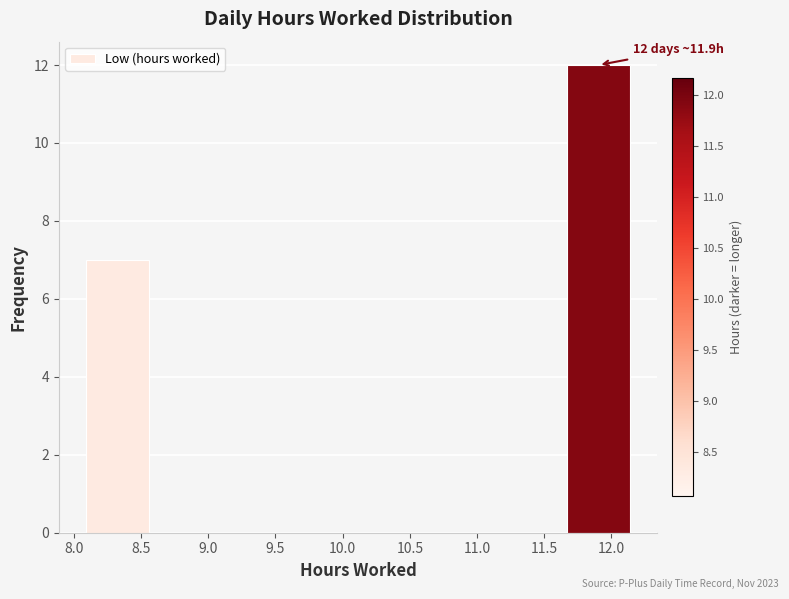

Over which range of the x-axis is the bar tallest?

11.65 to 12.15